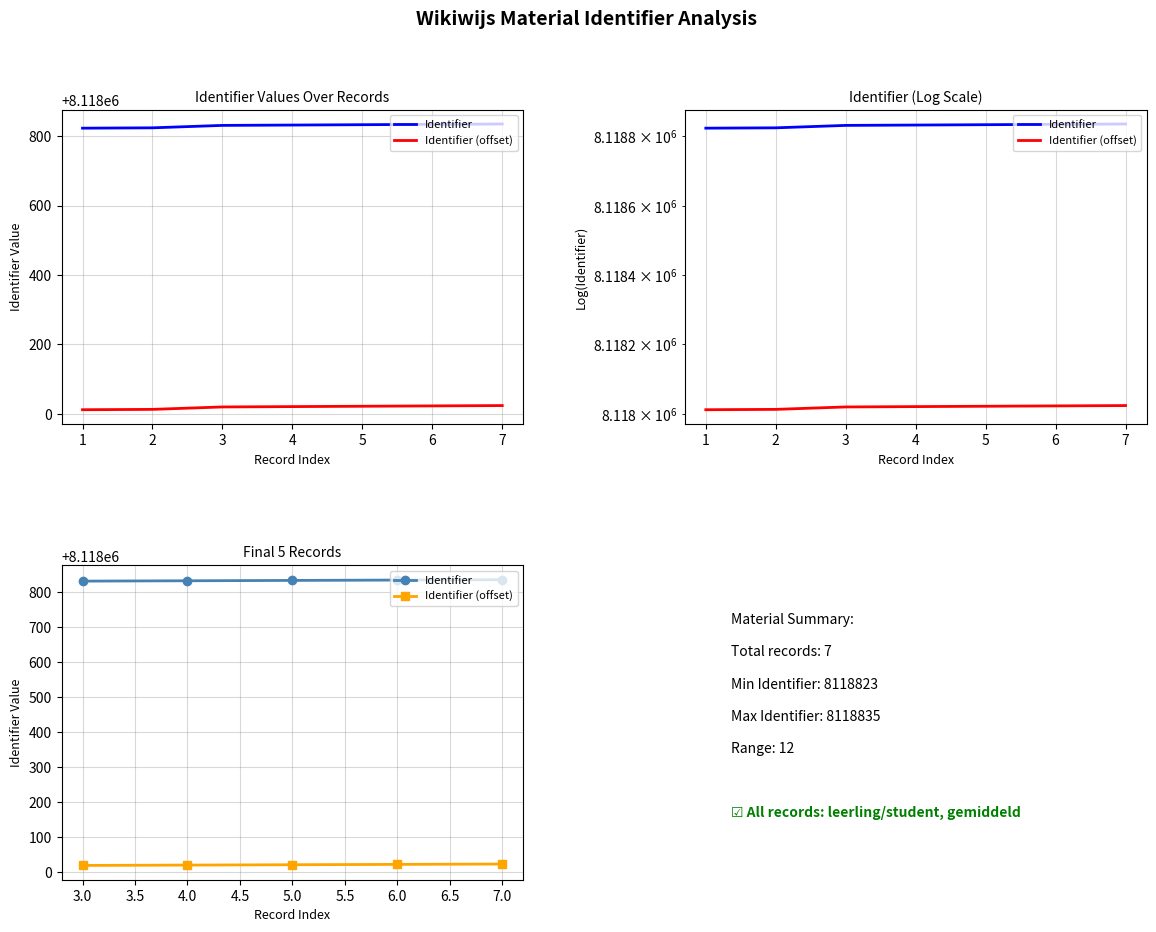

True or false: Identifier (offset) has more than 1 interior local peaks.

False